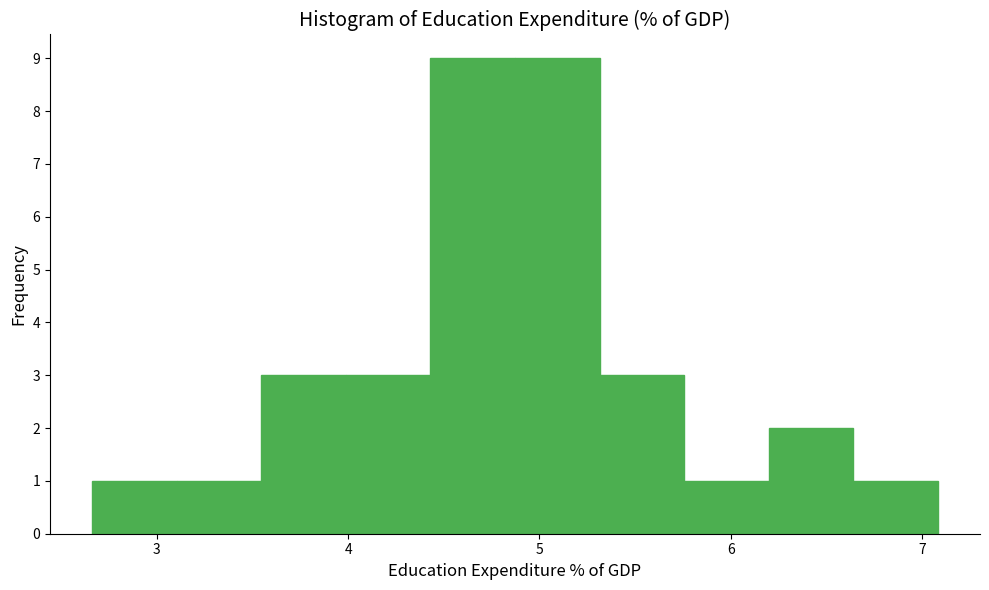

Reading left to right, transcribe this chart: for each bar, give the range it covers on the x-axis and its height. Neither the bar edges nor the heights are printed on the chart, so give them approximately, as read against the axes.

2.7 to 3.1: 1
3.1 to 3.5: 1
3.5 to 4.0: 3
4.0 to 4.4: 3
4.4 to 4.9: 9
4.9 to 5.3: 9
5.3 to 5.8: 3
5.8 to 6.2: 1
6.2 to 6.6: 2
6.6 to 7.1: 1